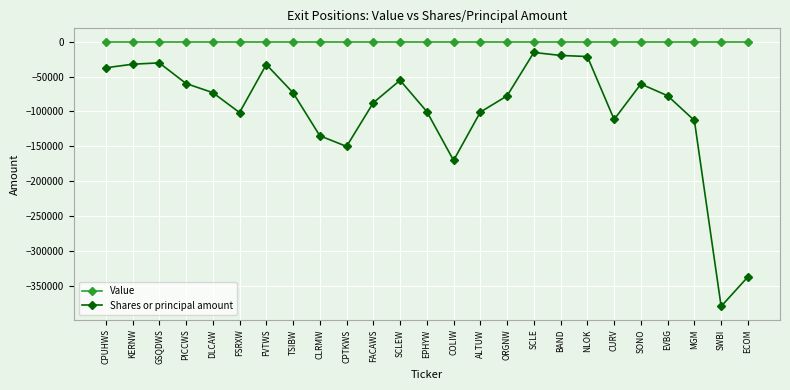

True or false: Shares or principal amount and Value intersect in this chart.

False